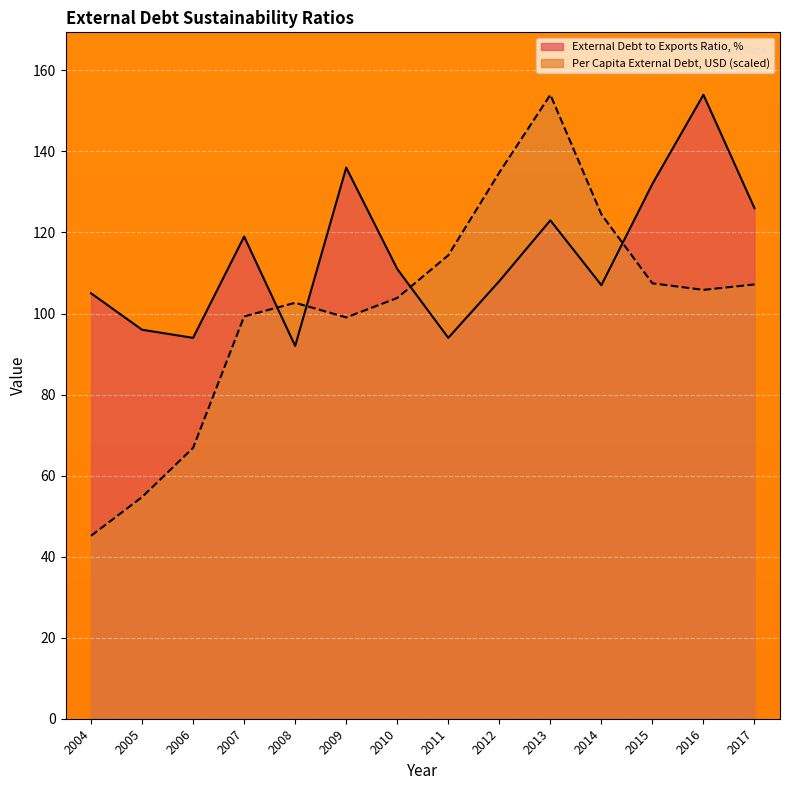

What is the lowest value of the Per Capita External Debt, USD series?

45.1